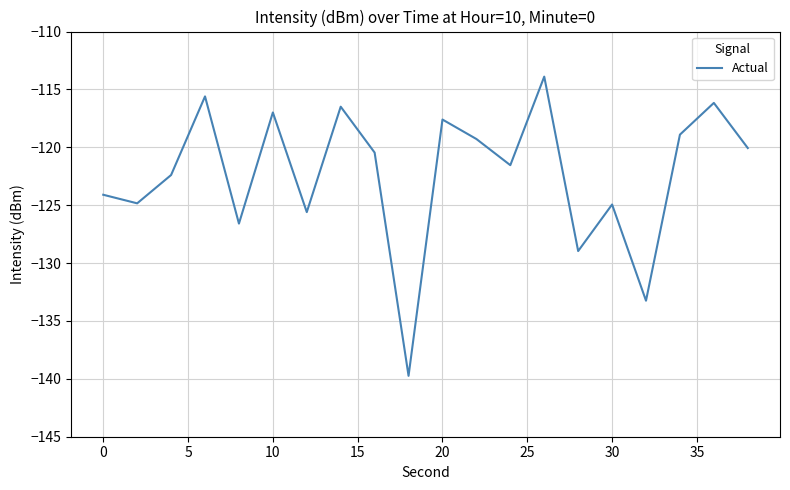

What is the maximum value shown in the chart?

-113.9